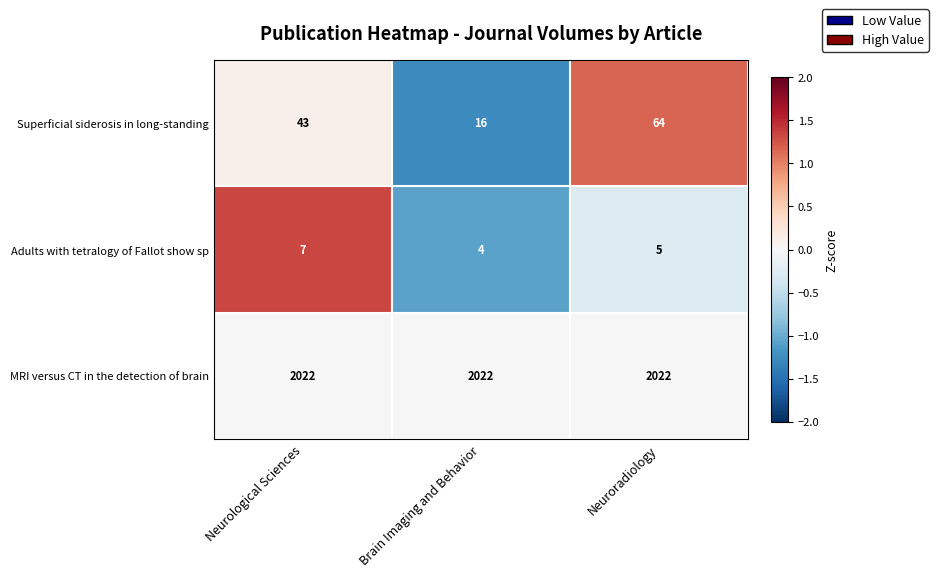

Is it true that Superficial siderosis in long-standing equals 23 at Brain Imaging and Behavior?

False